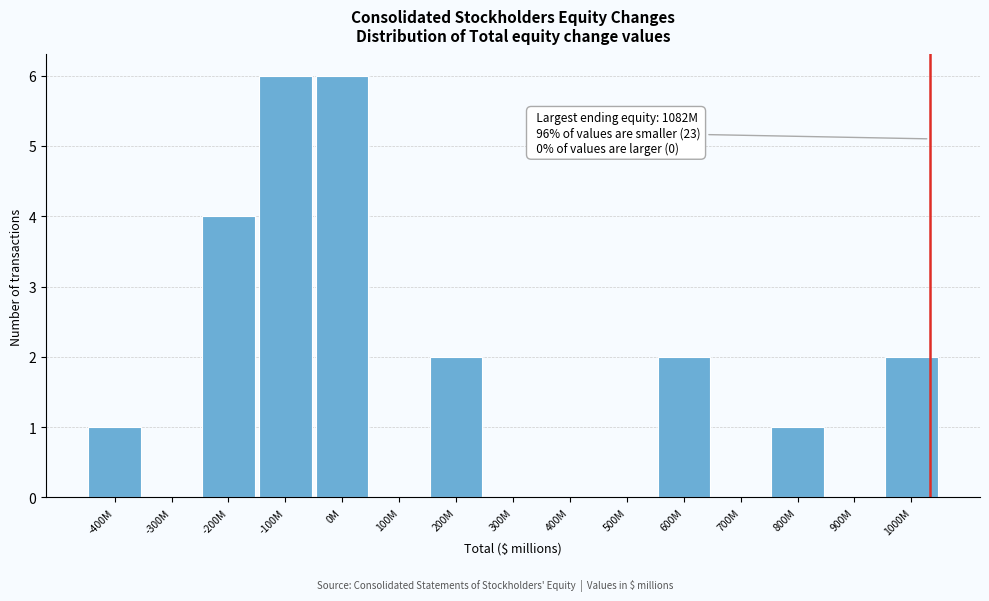

Reading left to right, list all the values displayed in this chart.

-400M=1	-300M=0	-200M=4	-100M=6	0M=6	100M=0	200M=2	300M=0	400M=0	500M=0	600M=2	700M=0	800M=1	900M=0	1000M=2